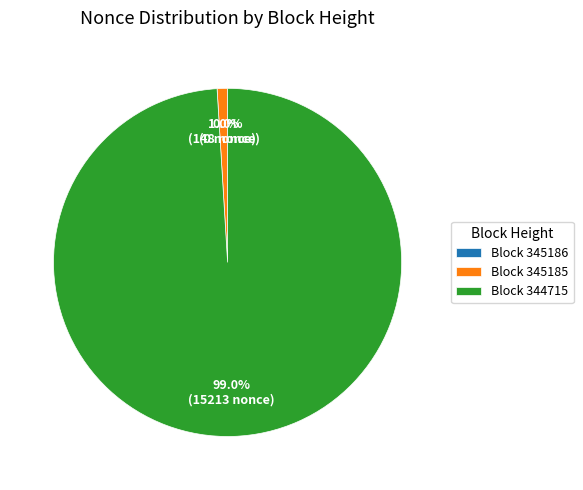

Which slice is the smallest?

345186